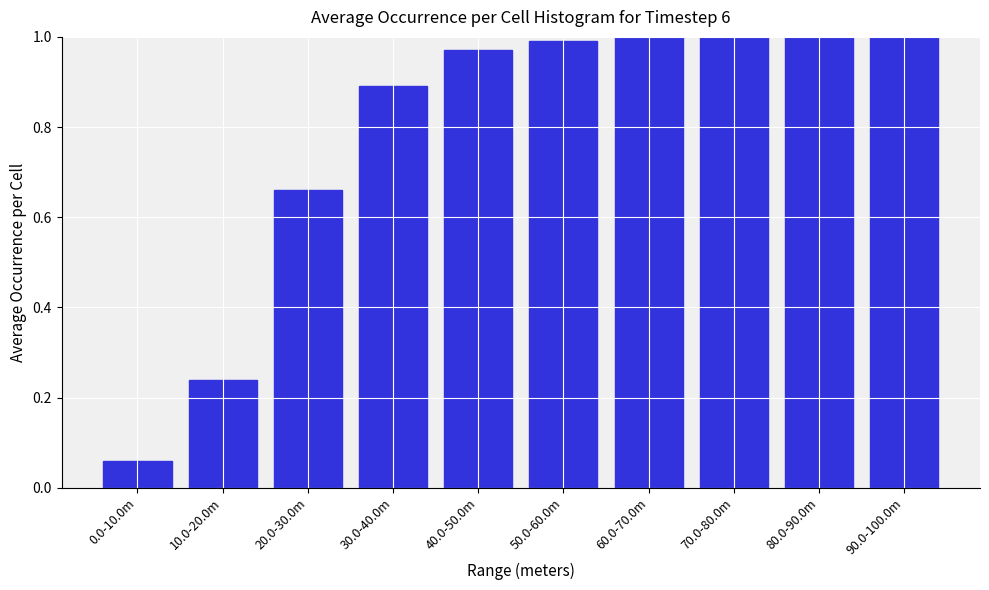

What is the sum of all values?

7.8